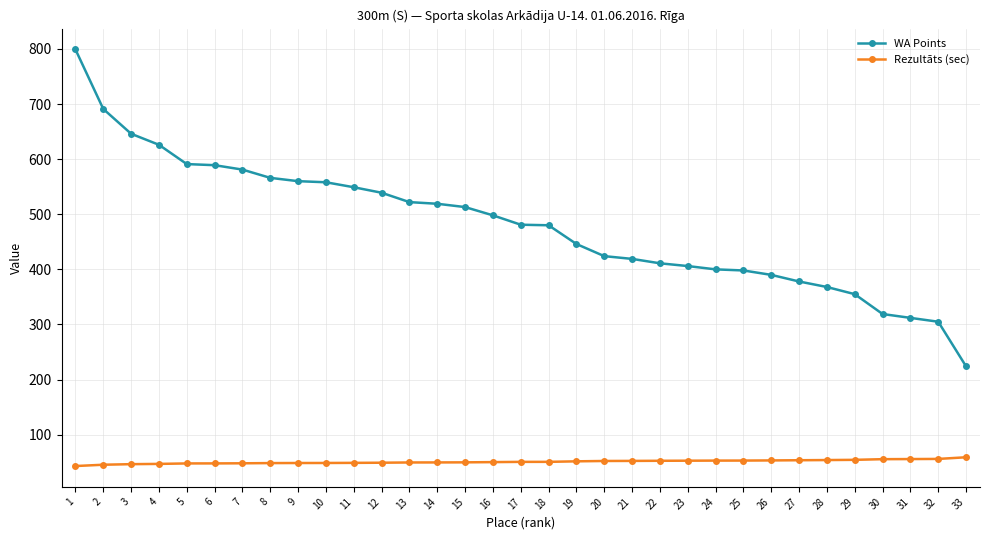

How many categories are shown in the chart?

33